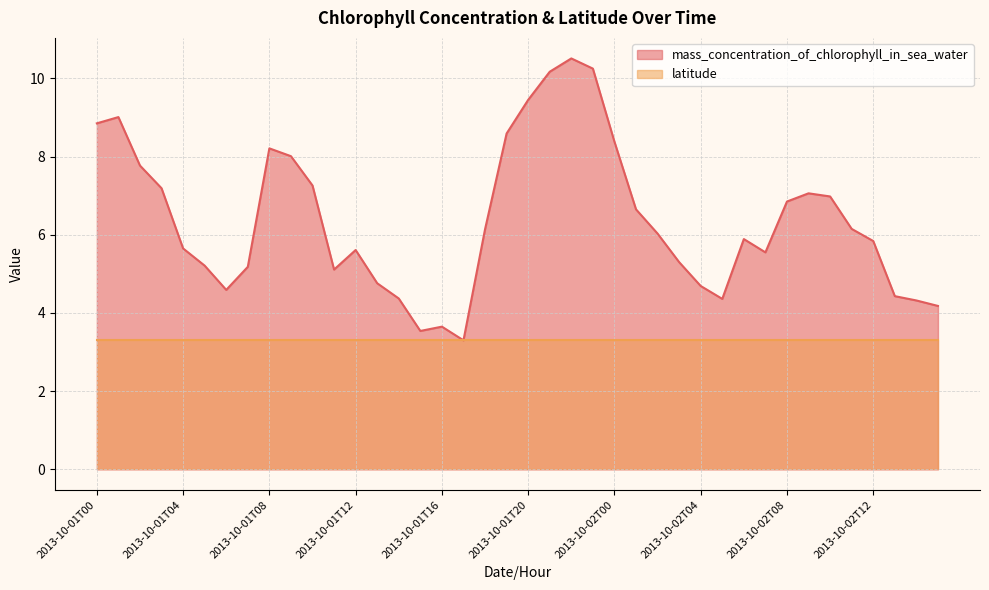

Read the value at 2013-10-02T01.

6.7